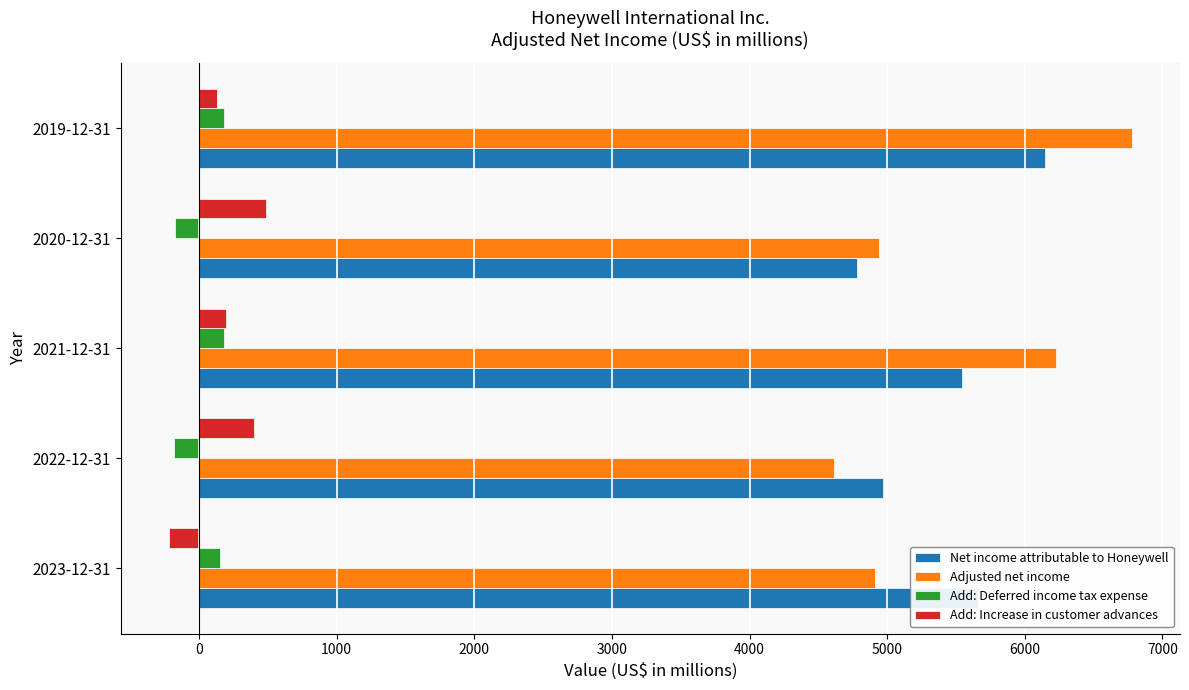

How many series are shown in this chart?

4